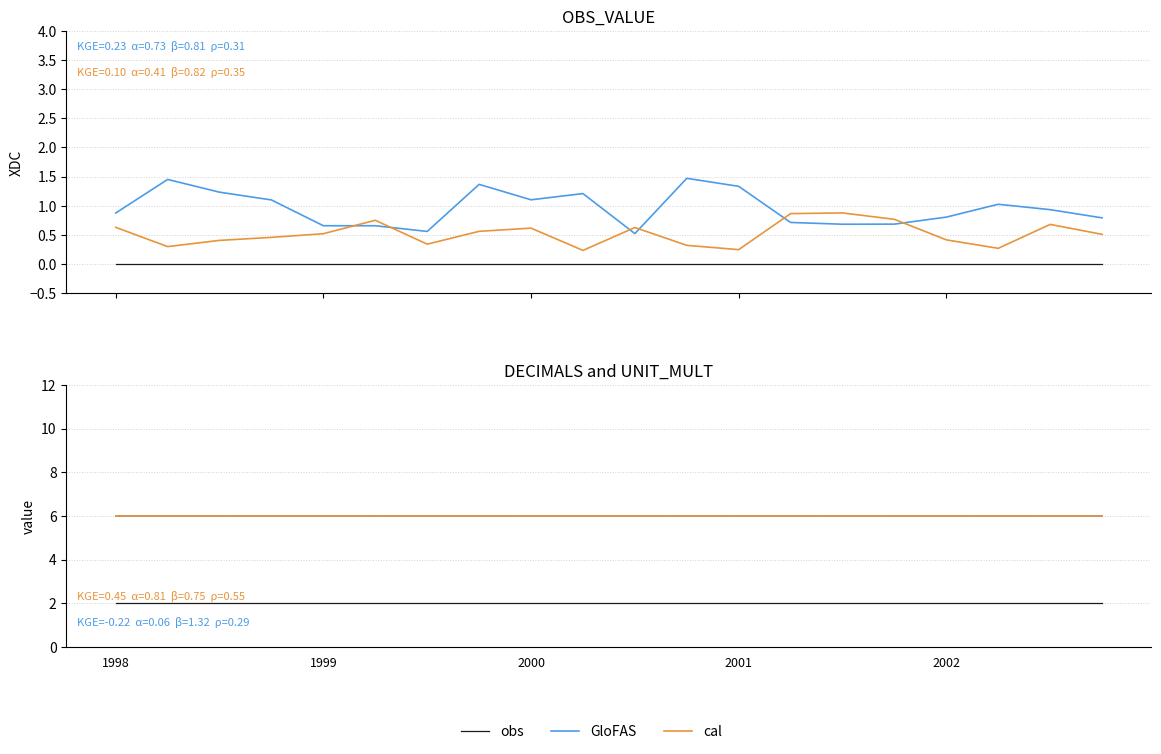

True or false: cal and obs intersect in this chart.

False